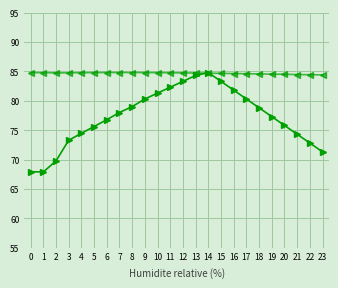

At how many categories does at least one series exceed 28?

24